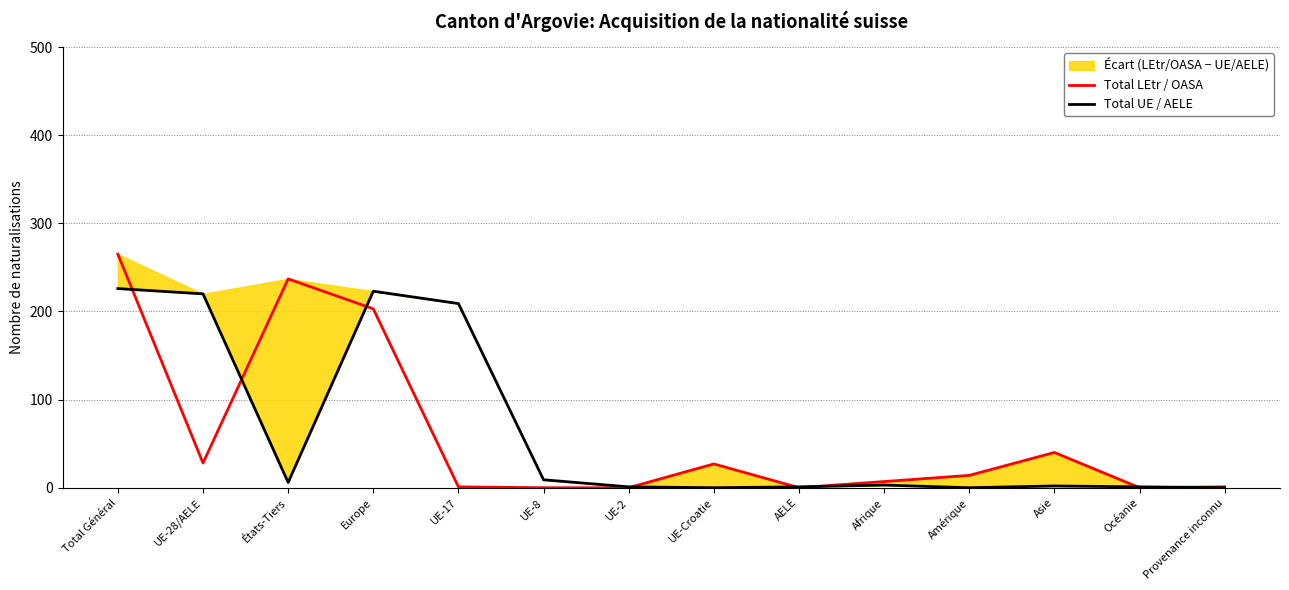

Which series has the widest spread of values?

Total LEtr / OASA